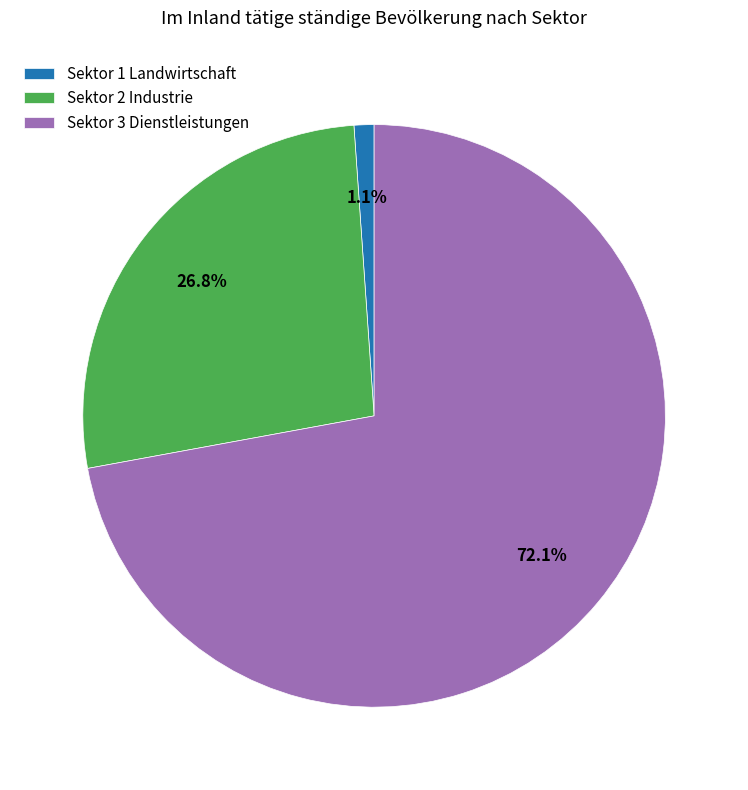

How many segments does this pie chart have?

3